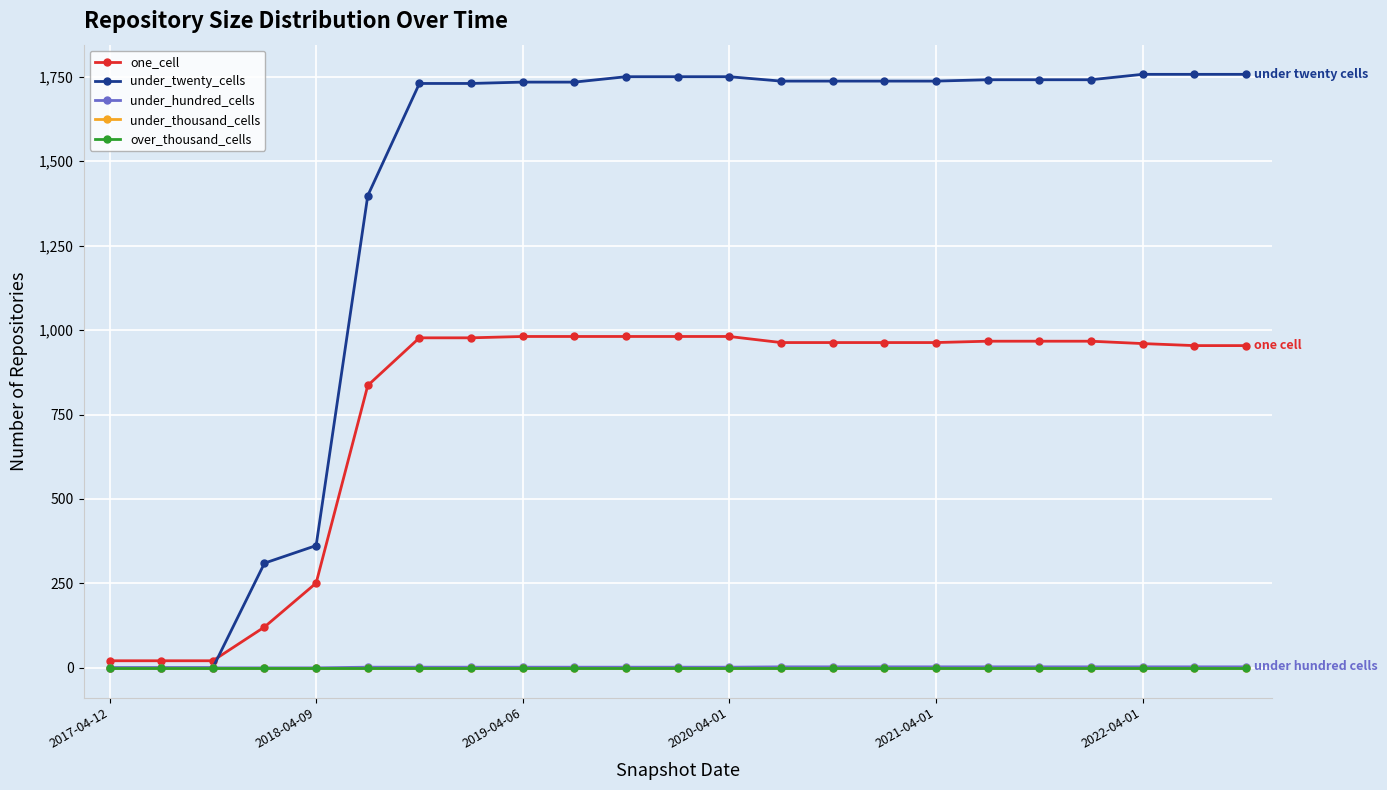

How many distinct data groups are displayed?

5